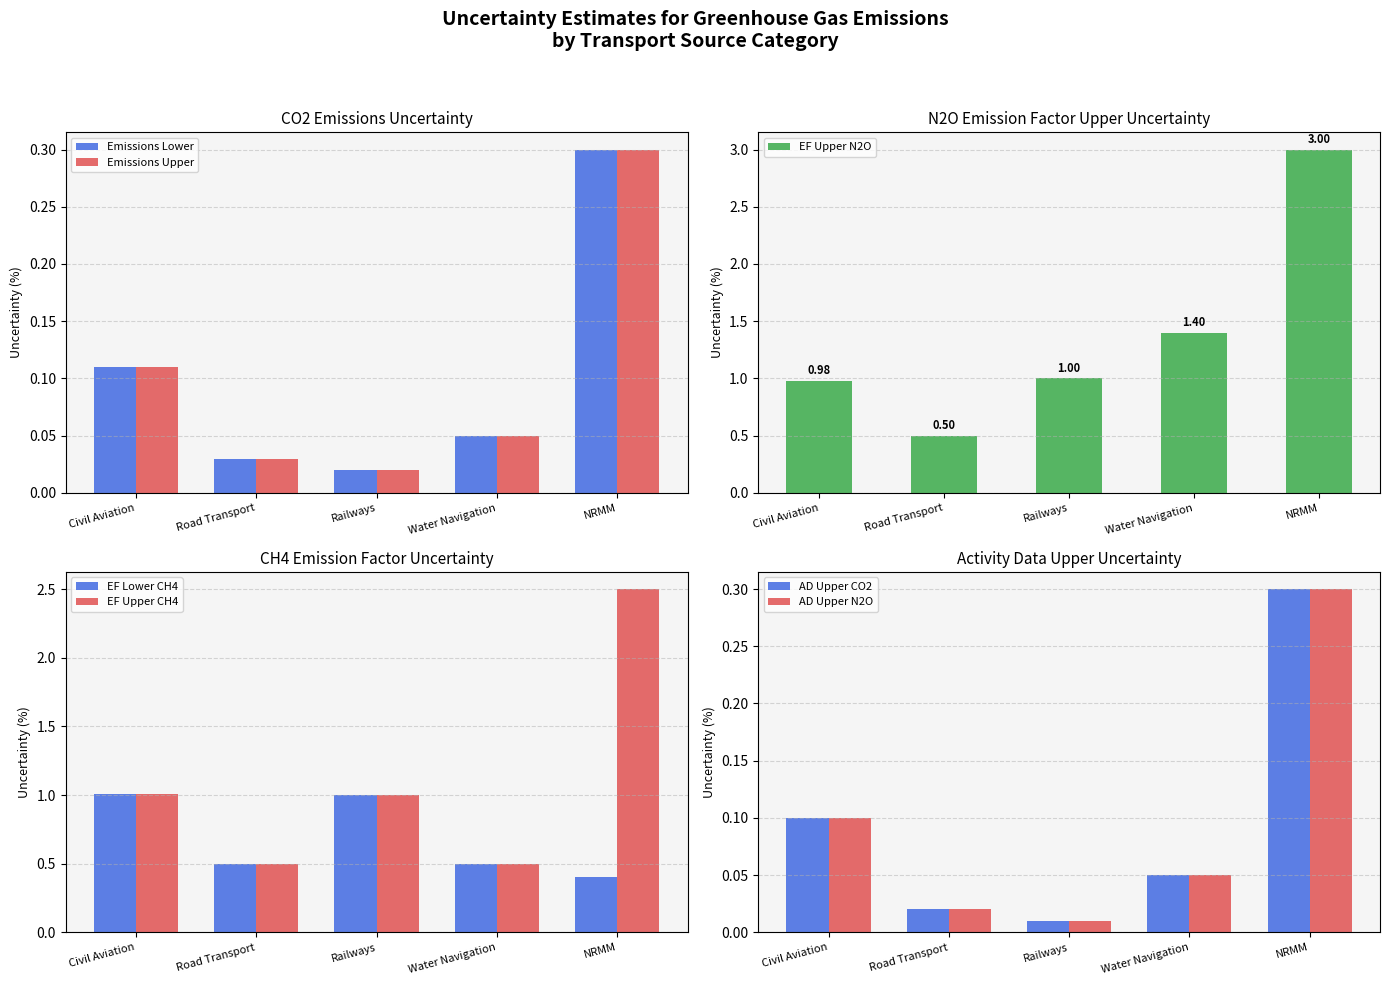

What is the highest value of the Emissions Lower series?

0.3